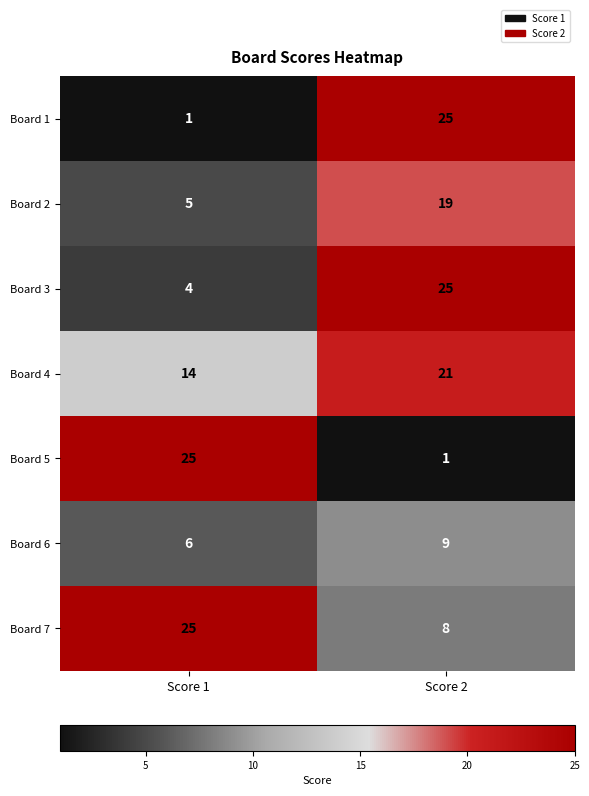

The value of Board 3 at Score 2 is 41. True or false?

False